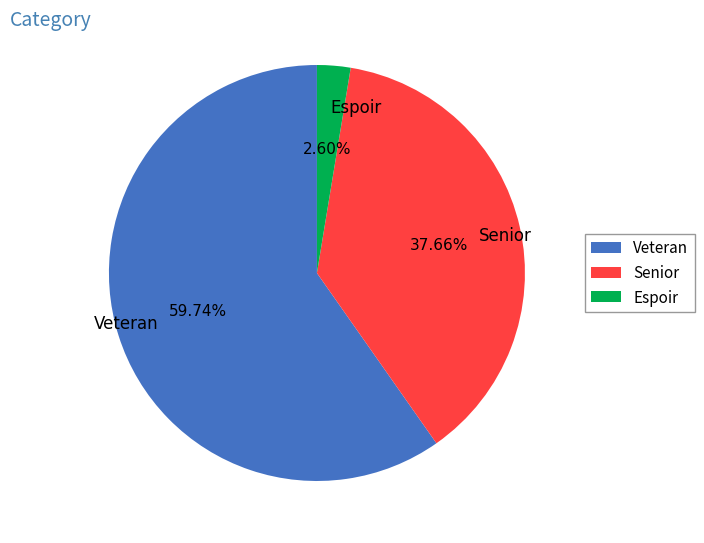

Which category accounts for the majority?

Veteran